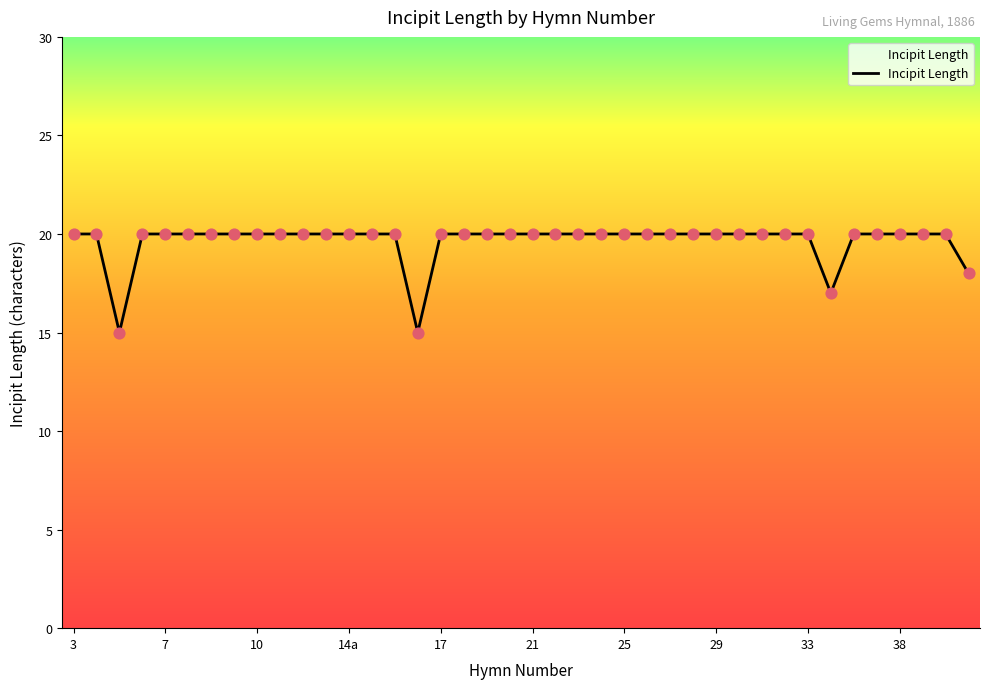

What is the difference between the maximum and minimum values?

5